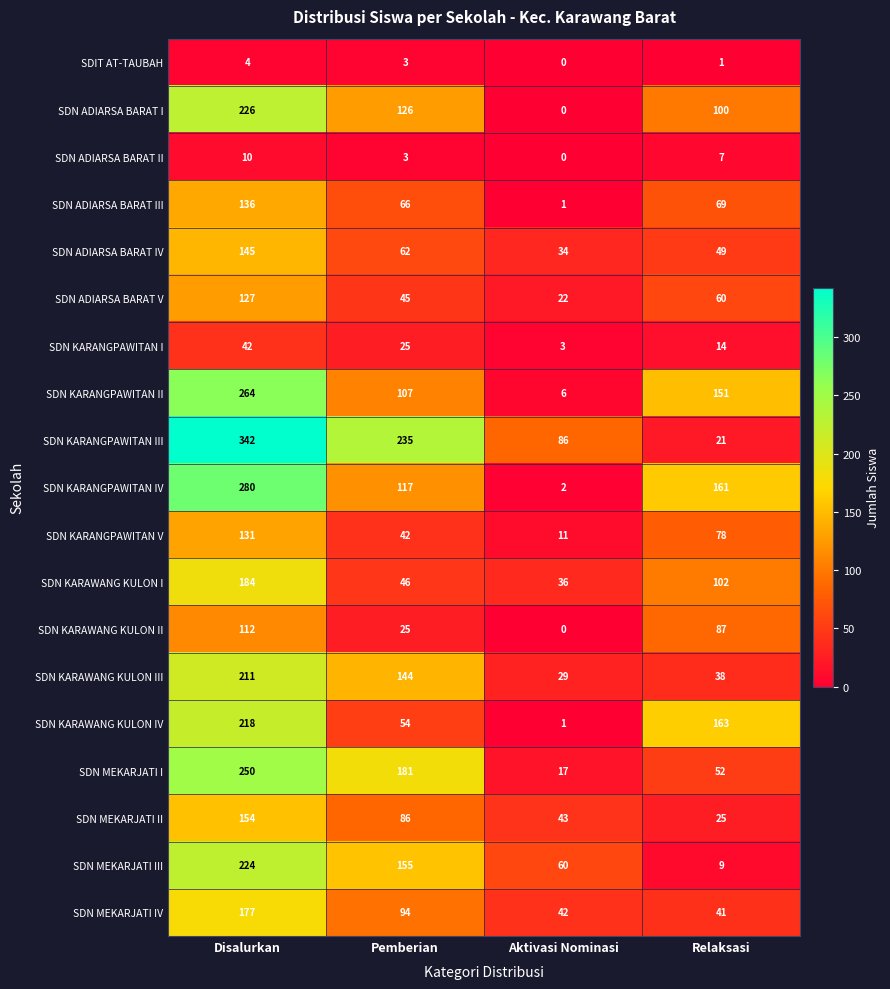

At which category does the chart reach its peak across all series?

Disalurkan